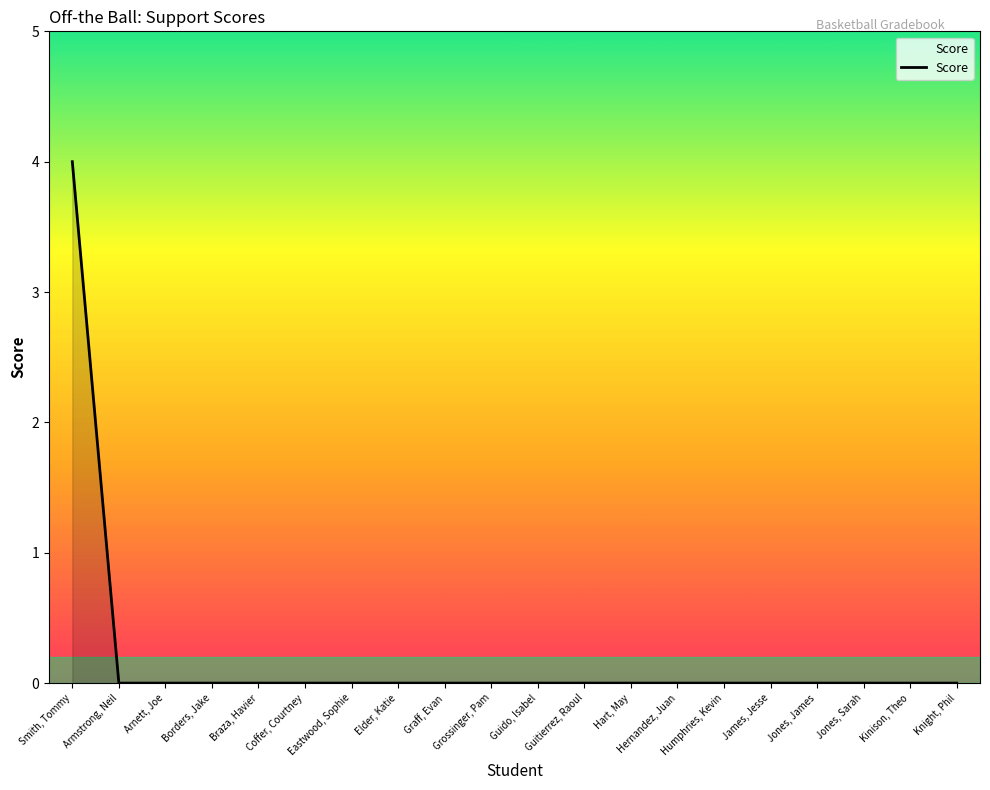

What position from the left is Guido, Isabel?

11